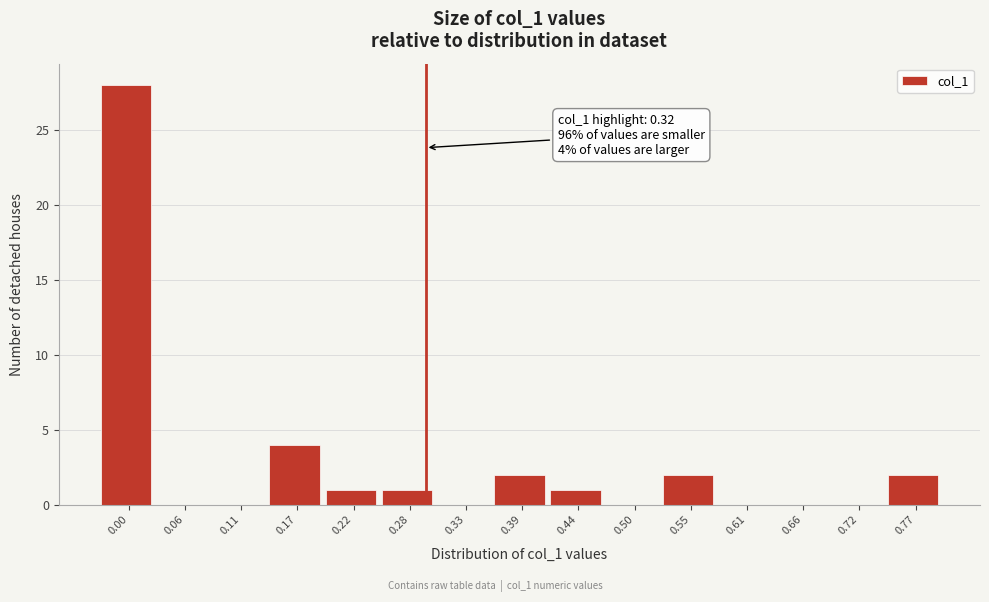

Reading left to right, extract all data points from this chart.

0.00=28	0.06=0	0.11=0	0.17=4	0.22=1	0.28=1	0.33=0	0.39=2	0.44=1	0.50=0	0.55=2	0.61=0	0.66=0	0.72=0	0.77=2